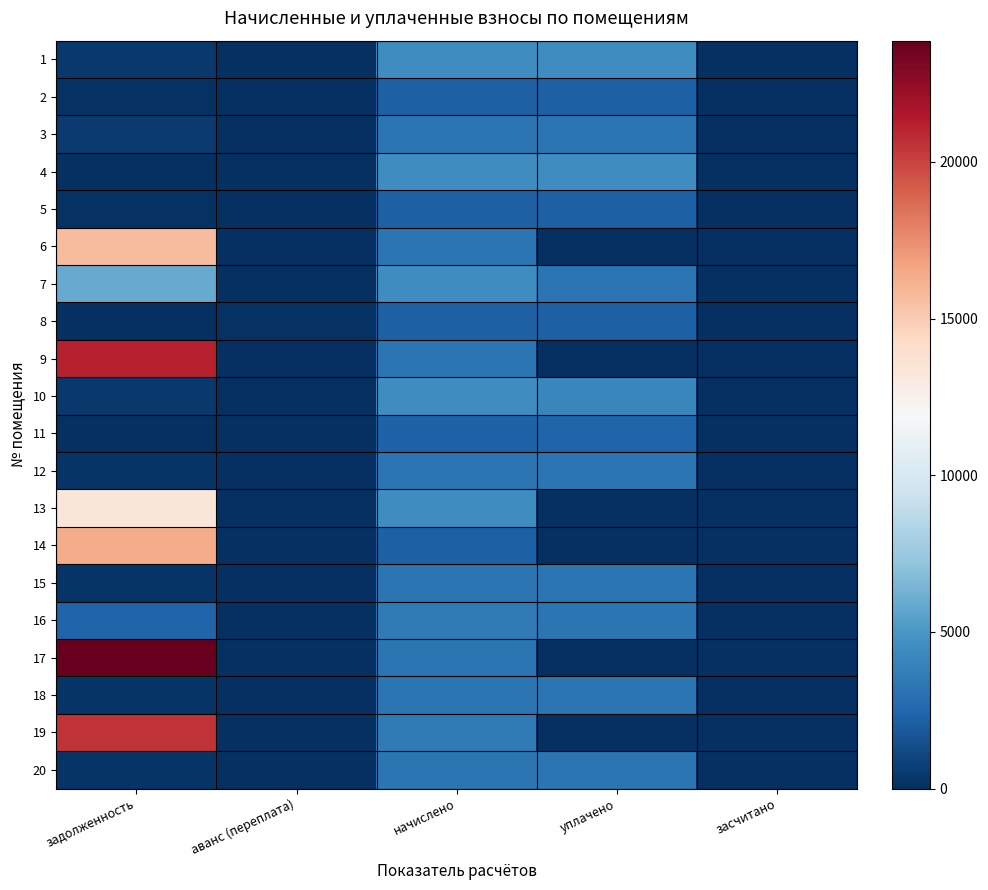

List the series in order of their peak value, highest first.

17, 9, 19, 14, 6, 13, 7, 4, 10, 1, 16, 12, 20, 15, 18, 3, 11, 2, 8, 5